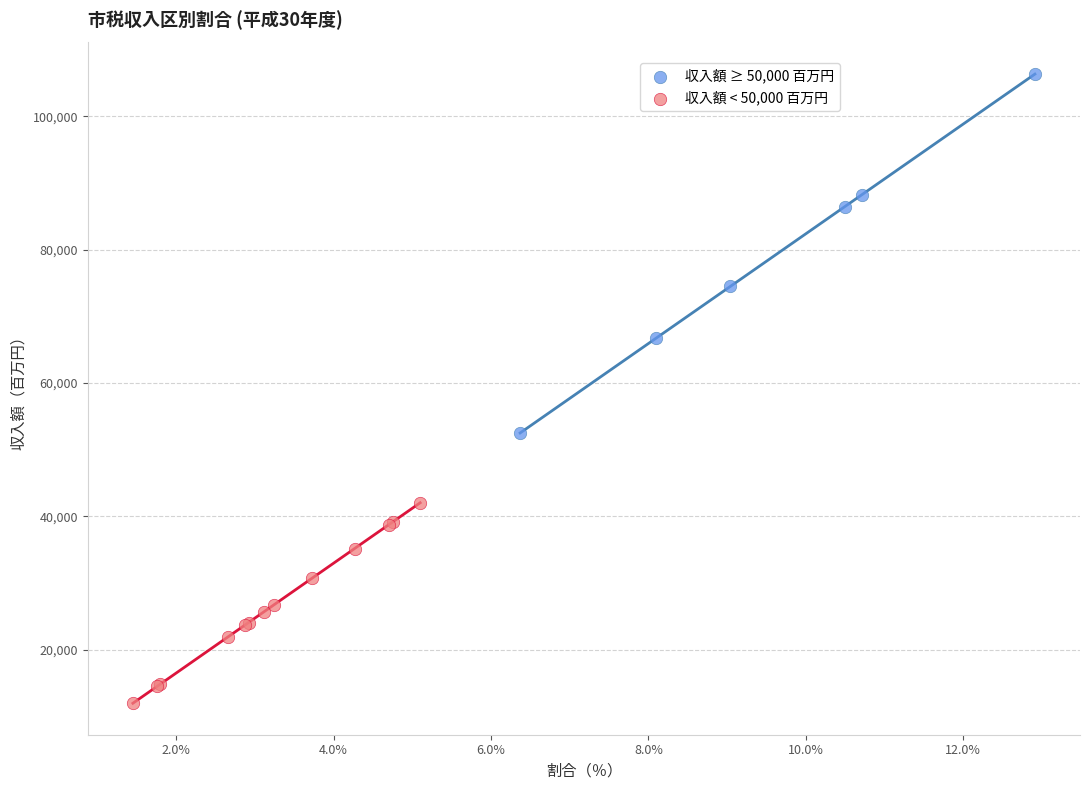

Which series reaches the maximum Y coordinate?

収入額 ≥ 50,000 百万円